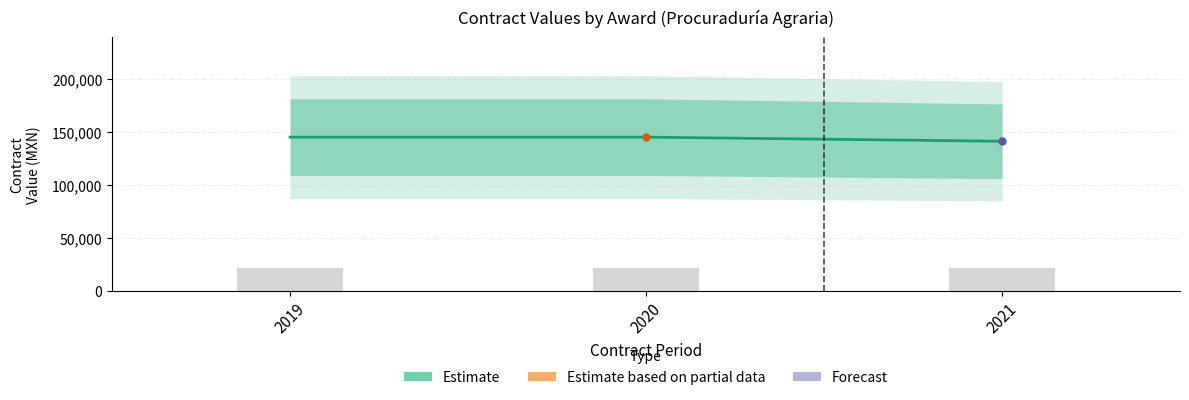

List the labels in order of value, smallest first.

2021, 2019, 2020